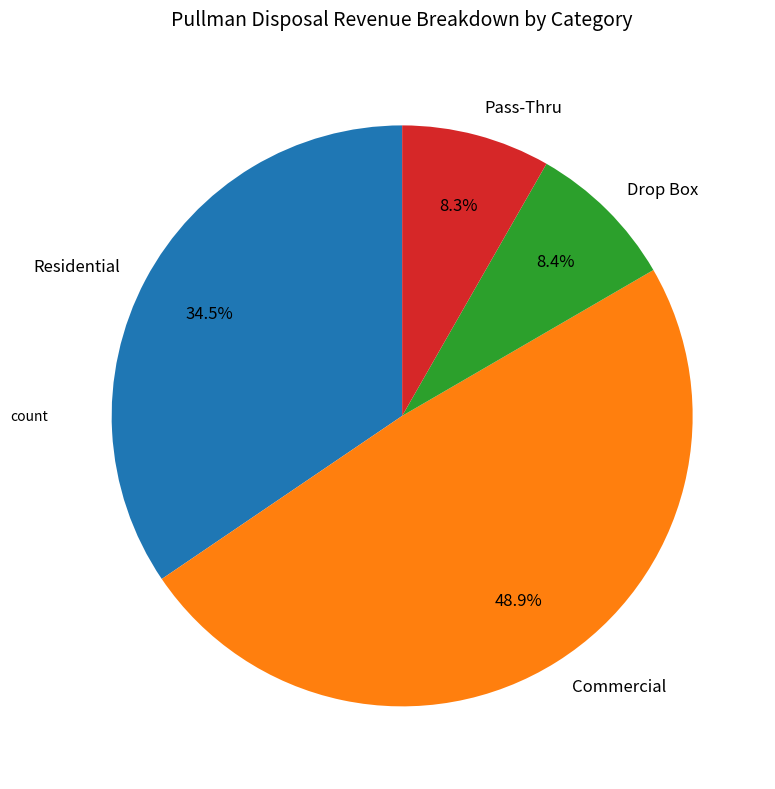

Which category has the biggest portion of the pie?

Commercial